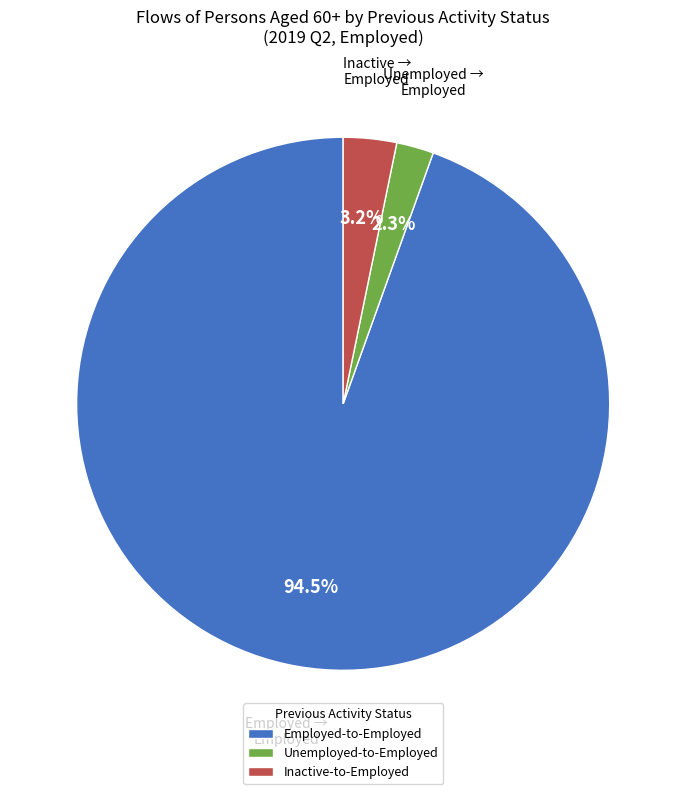

How many slices are in this pie chart?

3